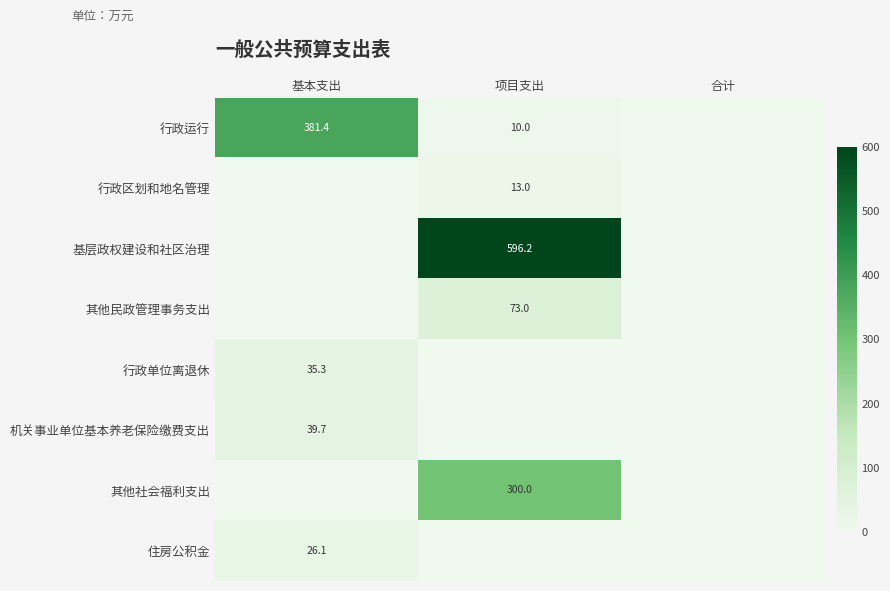

Is the value of 行政运行 at 项目支出 greater than the value of 行政单位离退休 at 基本支出?

No